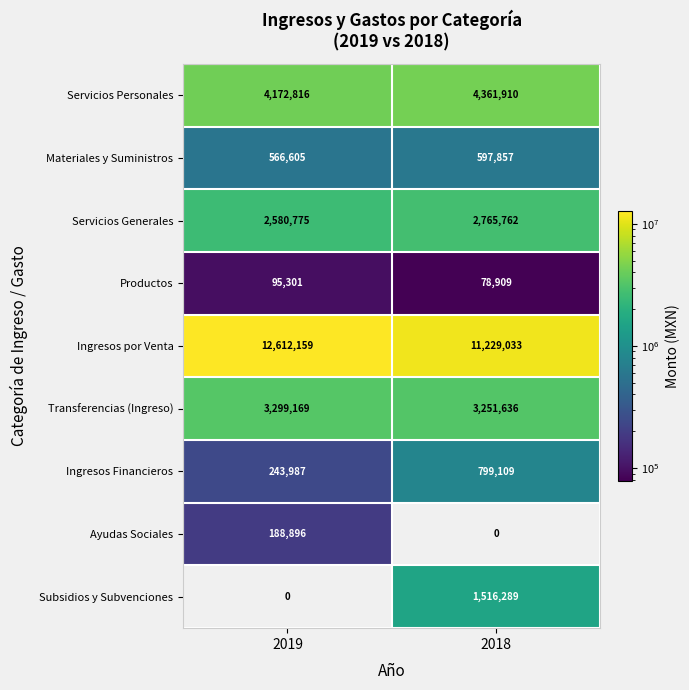

The Ingresos Financieros series shows 243987 at 2019. True or false?

True